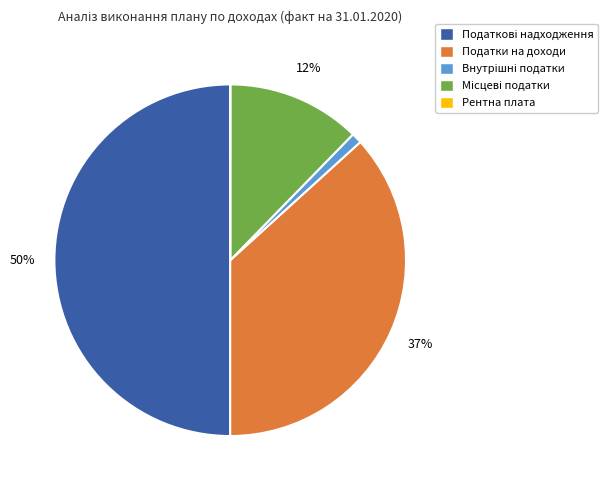

To the nearest percent, what is the average slice percentage?

20%